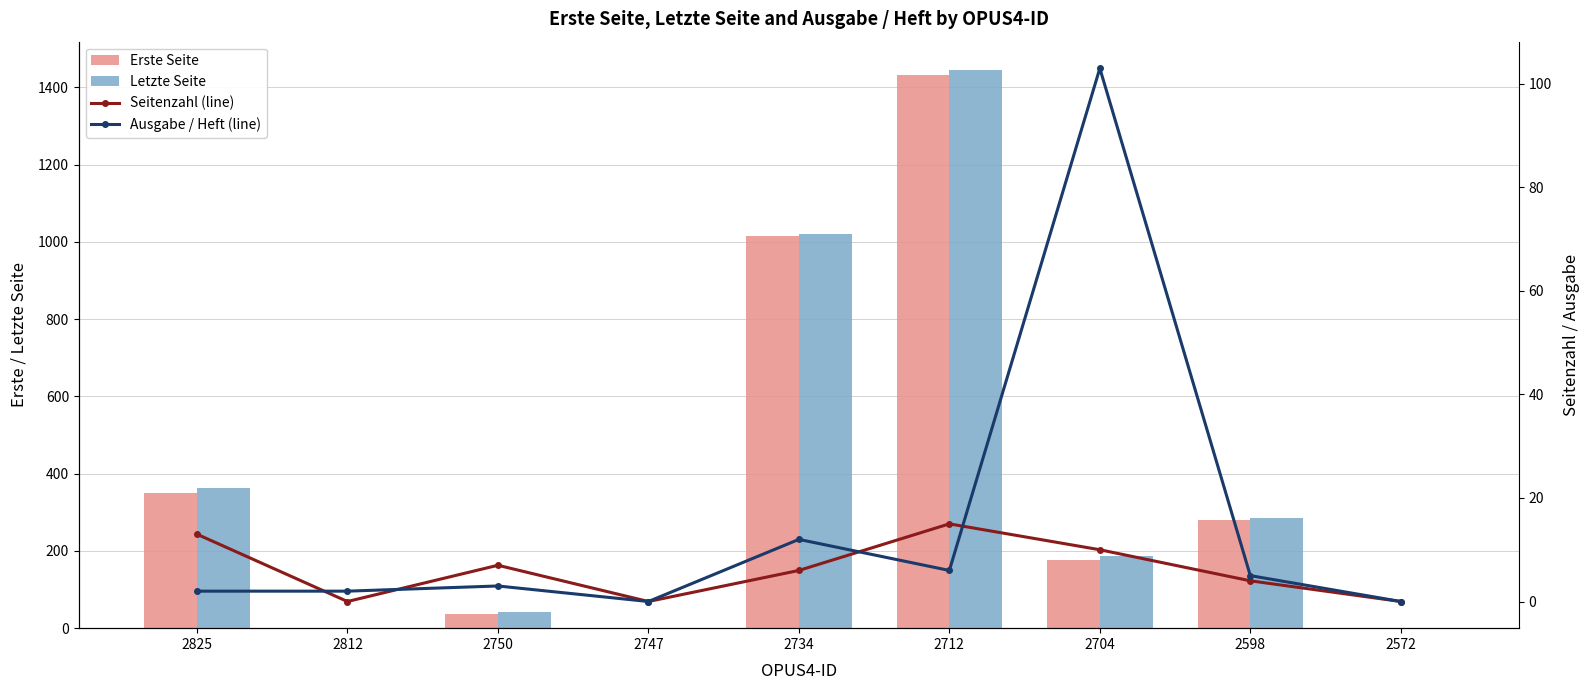

List the series in order of their peak value, highest first.

Letzte Seite, Erste Seite, Ausgabe / Heft (line), Seitenzahl (line)